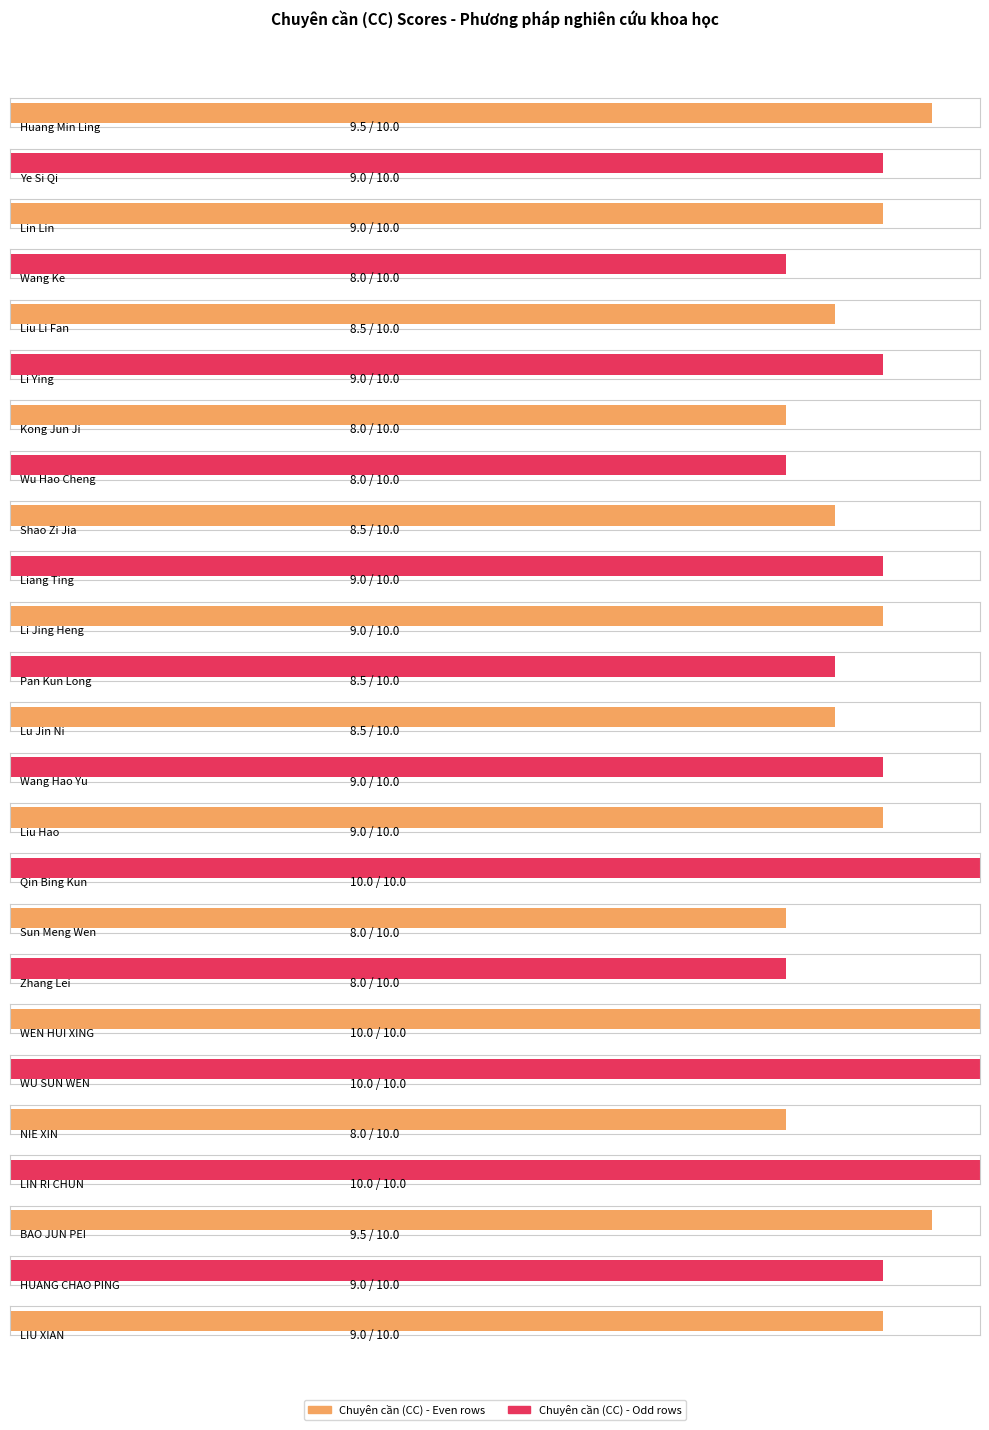

List the labels in order of value, largest first.

Qin Bing Kun, WEN HUI XING, WU SUN WEN, LIN RI CHUN, Huang Min Ling, BAO JUN PEI, Ye Si Qi, Lin Lin, Li Ying, Liang Ting, Li Jing Heng, Wang Hao Yu, Liu Hao, HUANG CHAO PING, LIU XIAN, Liu Li Fan, Shao Zi Jia, Pan Kun Long, Lu Jin Ni, Wang Ke, Kong Jun Ji, Wu Hao Cheng, Sun Meng Wen, Zhang Lei, NIE XIN